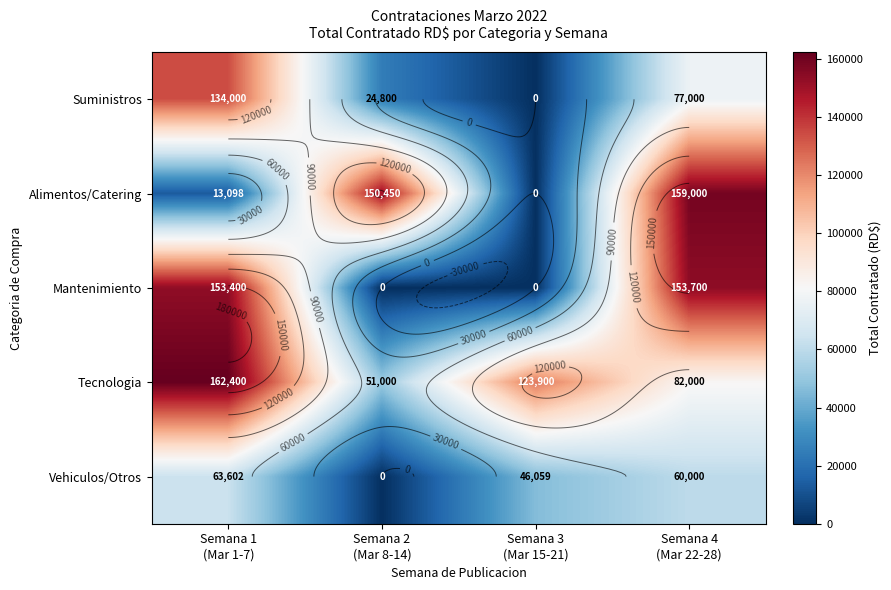

What is the difference between the Mantenimiento values at Semana 1 (Mar 1-7) and Semana 3 (Mar 15-21)?

153400